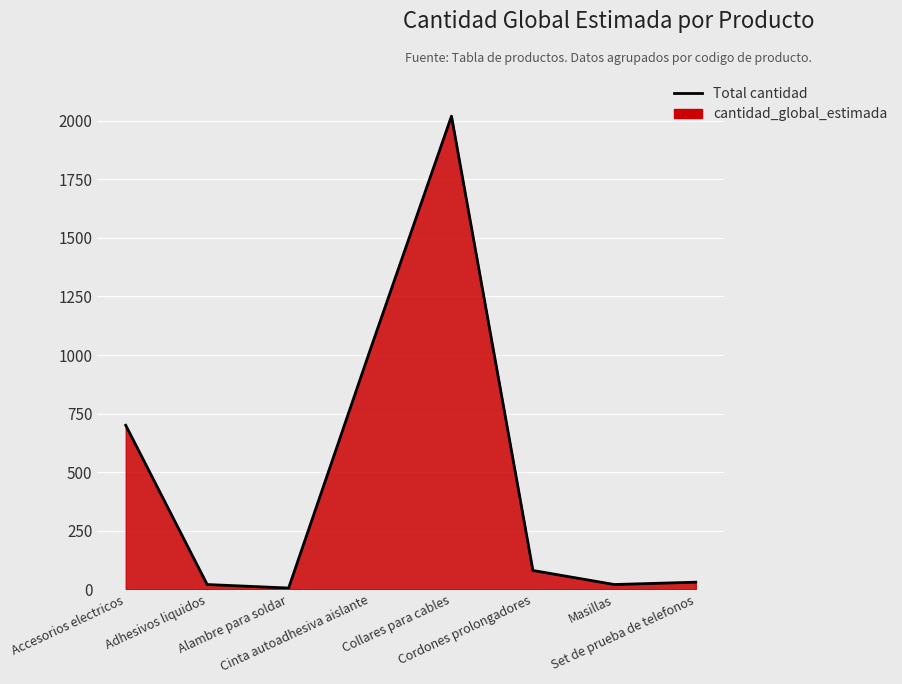

Reading left to right, list all the values displayed in this chart.

700	20	5	1020	2020	80	20	30